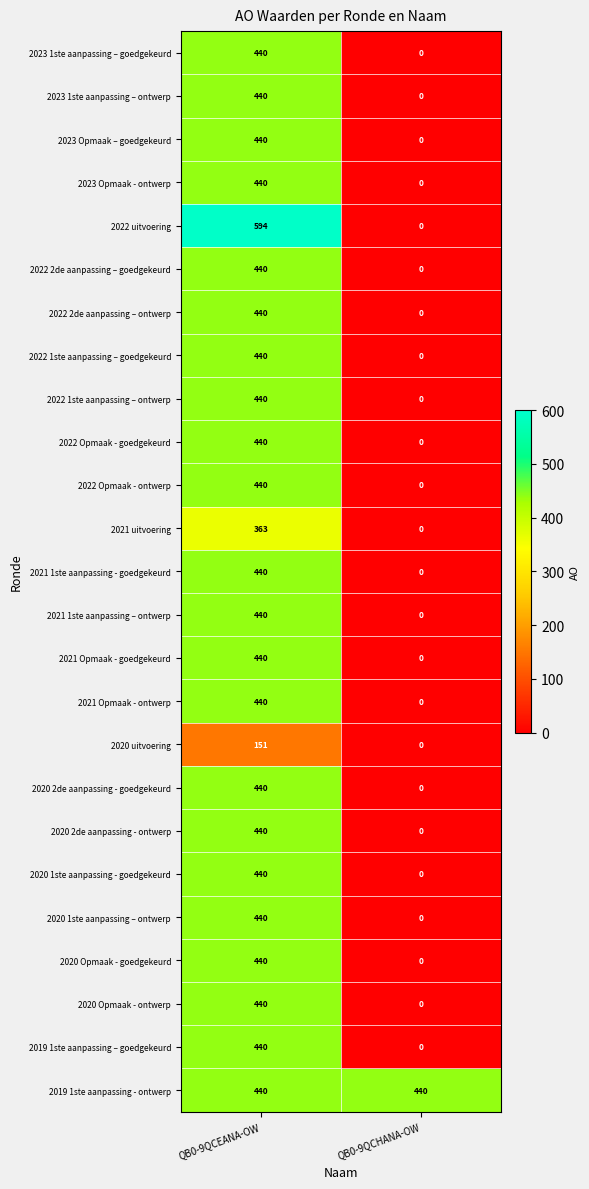

At how many categories does at least one series exceed 355?

2